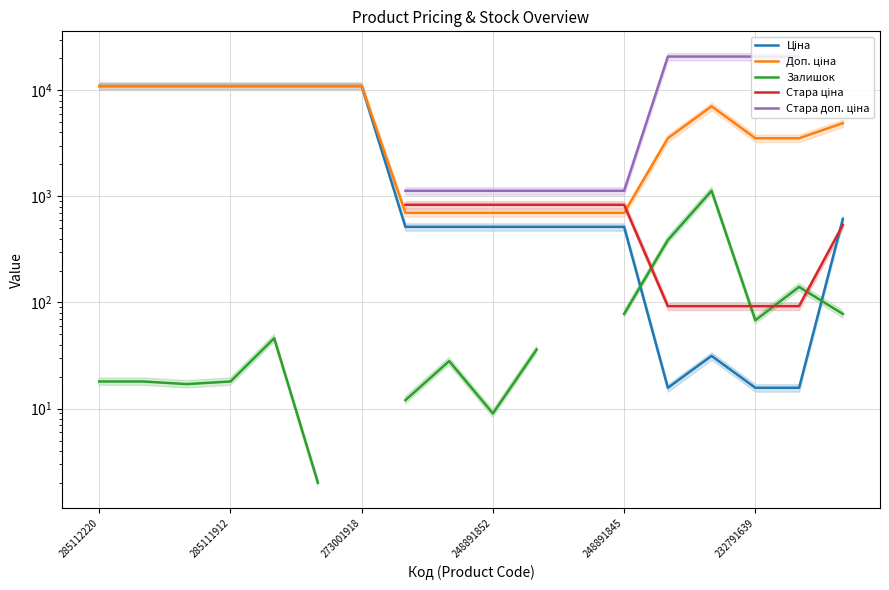

What is the difference between the maximum and minimum values in the Доп. ціна series?

10253.0